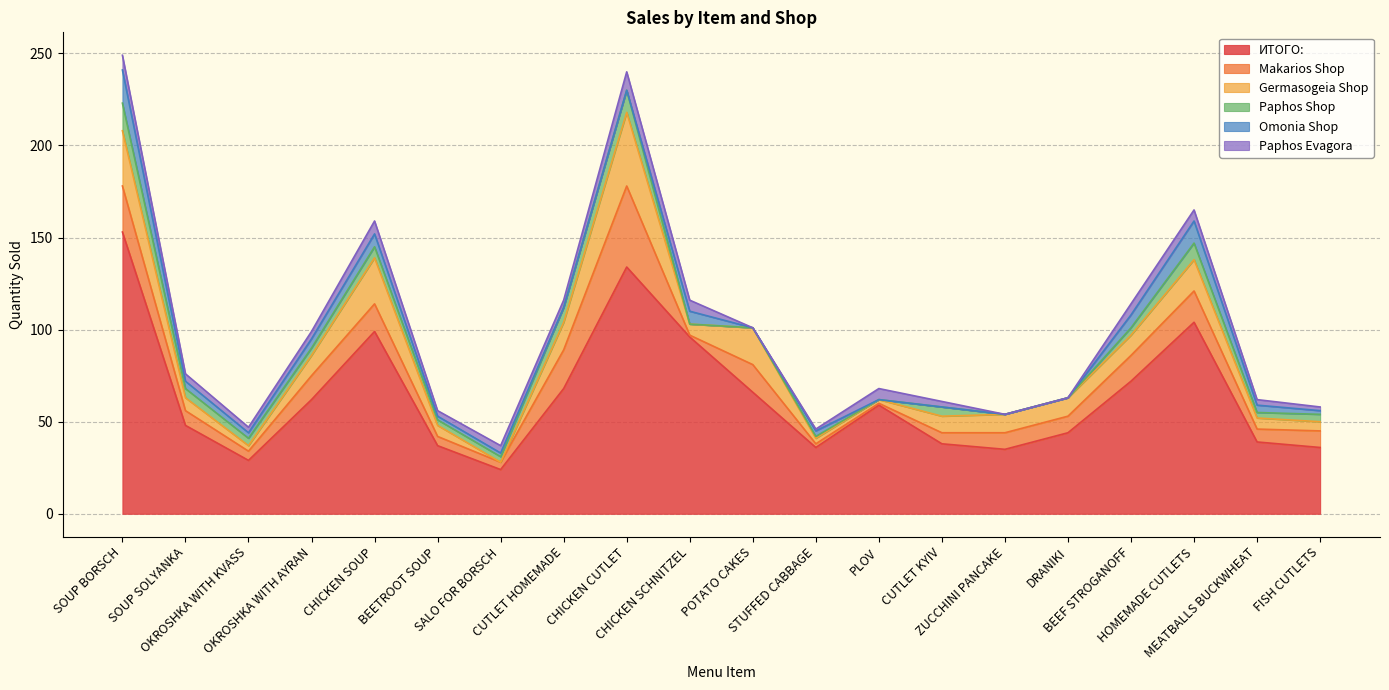

What is the difference between the second highest and second lowest values in the Paphos Shop series?

12